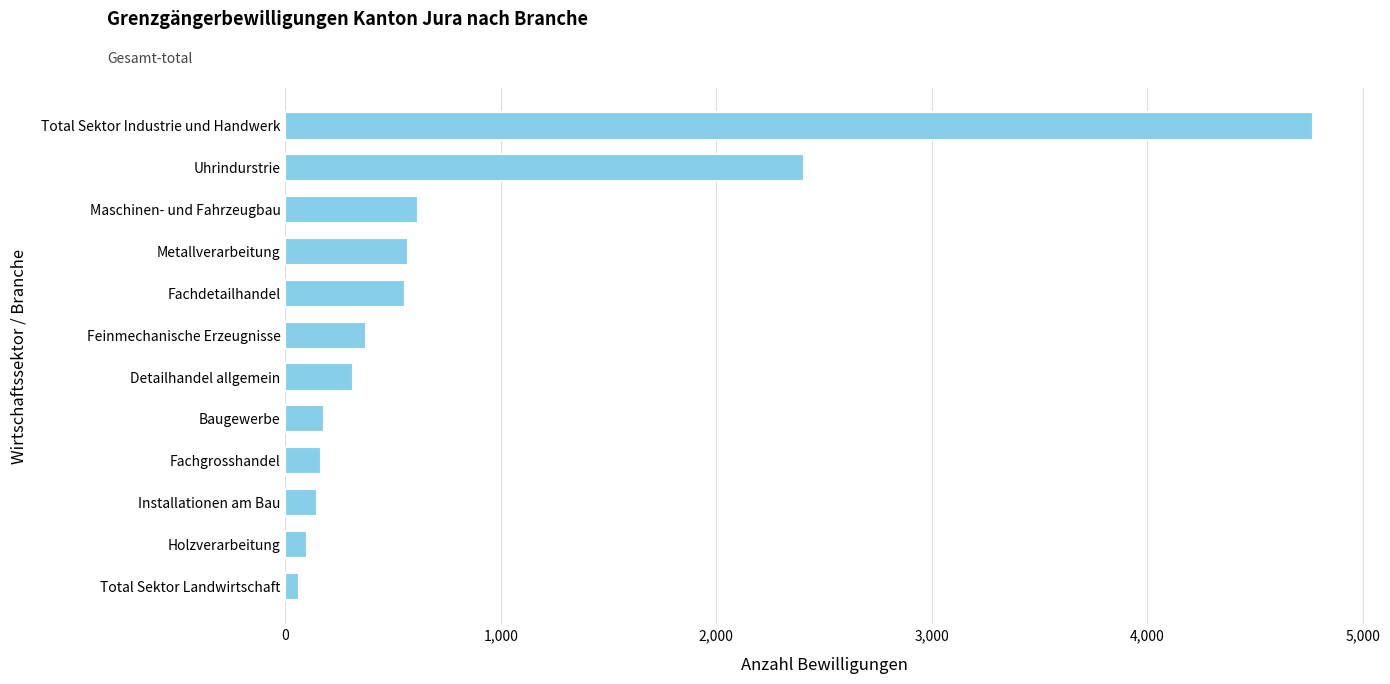

Which has a higher value, Uhrindurstrie or Total Sektor Industrie und Handwerk?

Total Sektor Industrie und Handwerk